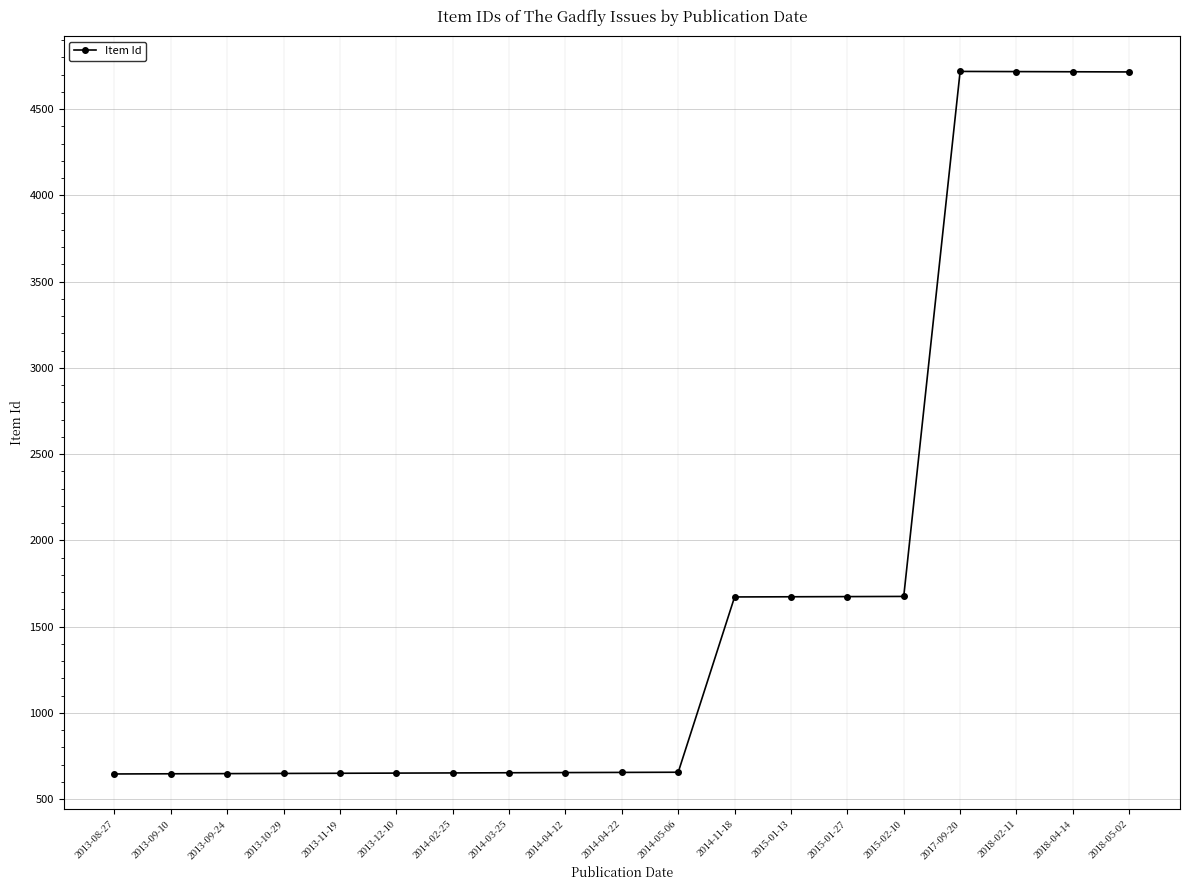

The value at 2015-02-10 is 1675. True or false?

True